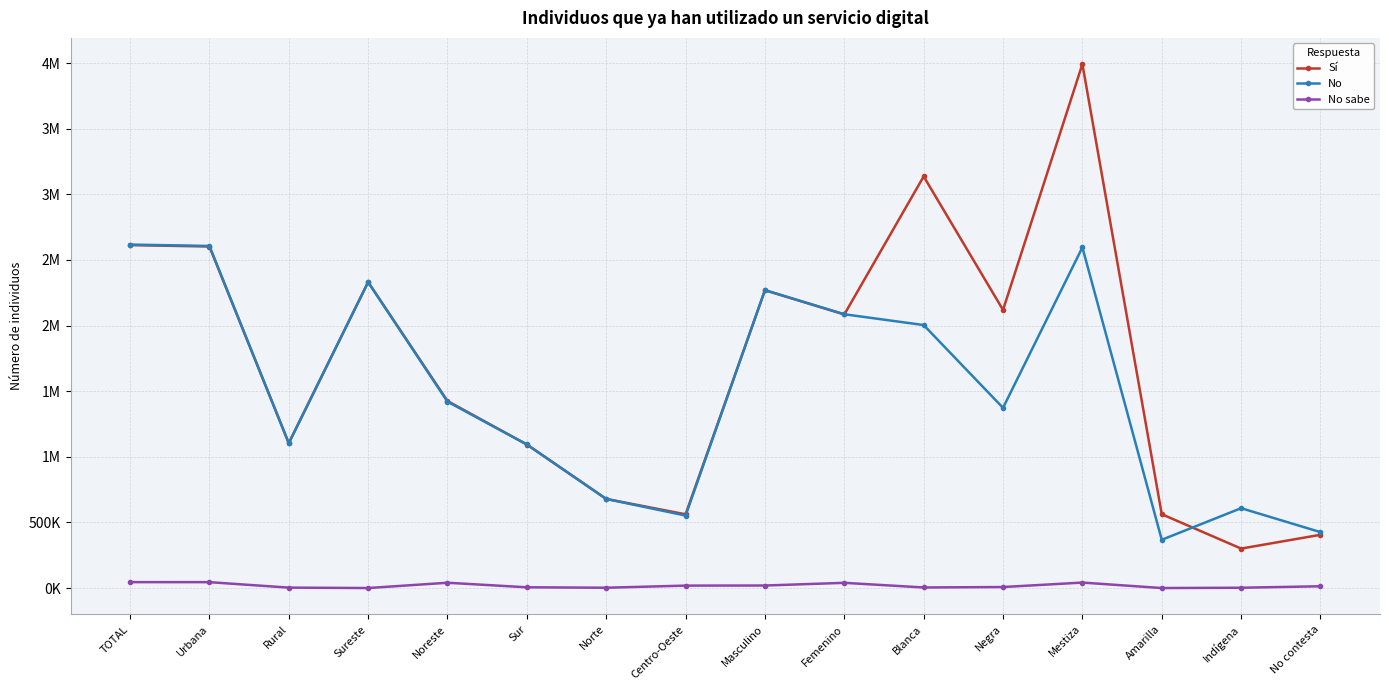

Does the chart have visible grid lines?

Yes